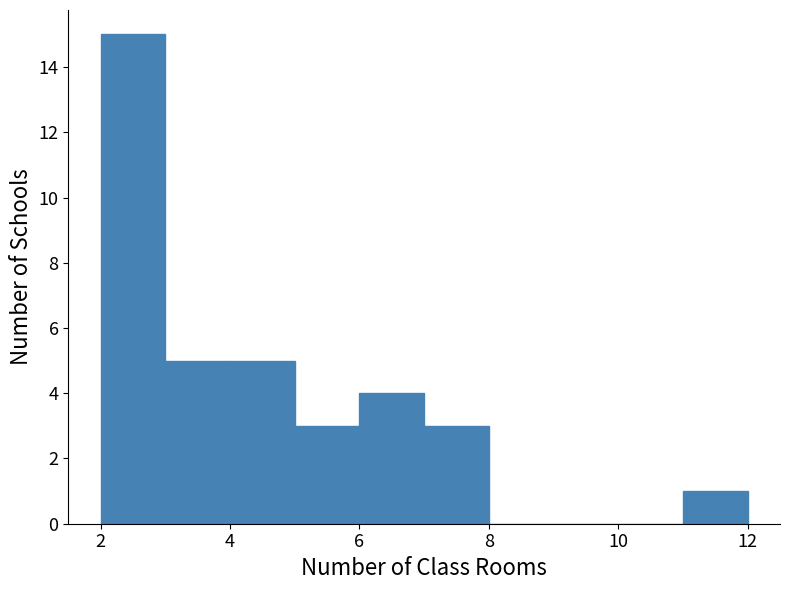

Over which range of the x-axis is the bar tallest?

2 to 3